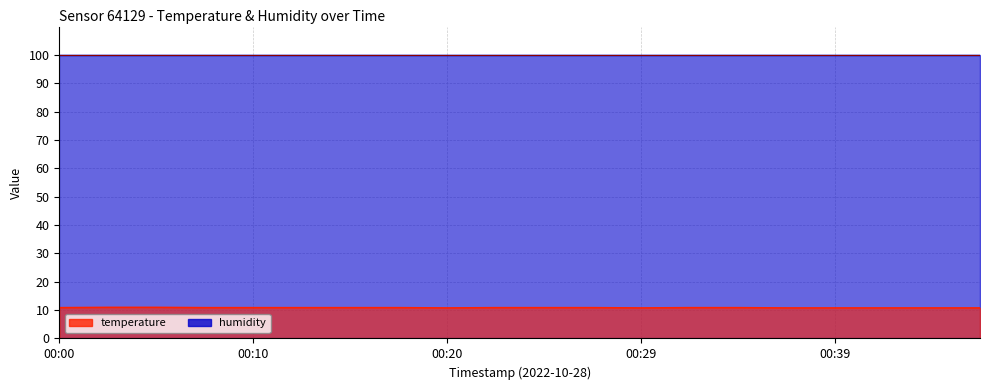

Read the value at 00:22.

10.9